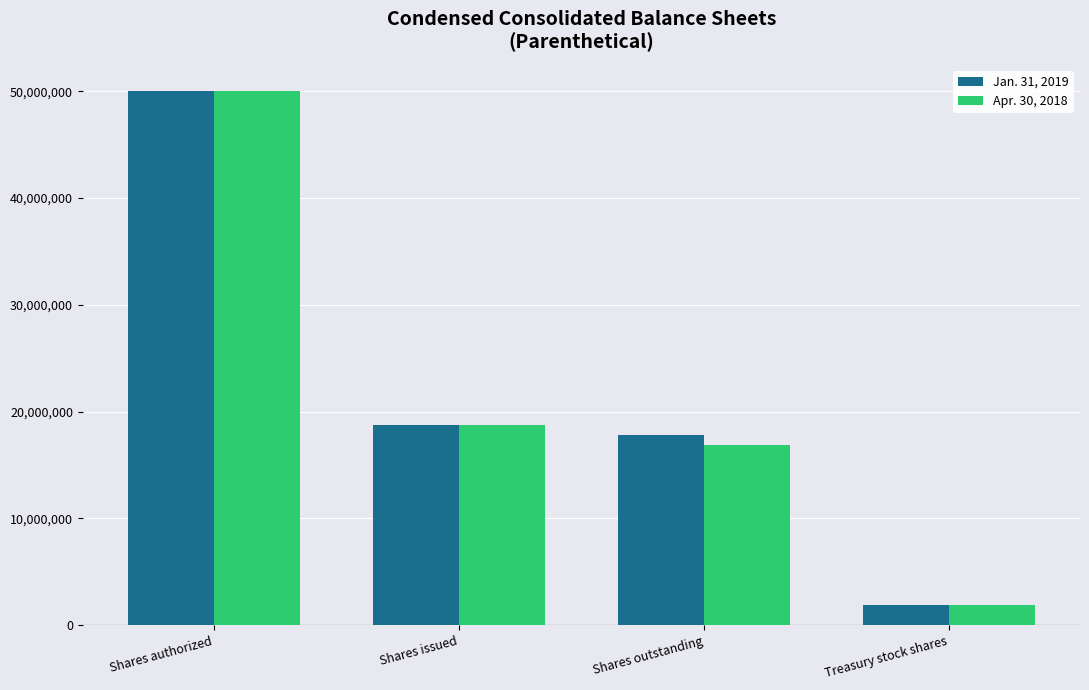

Read the Apr. 30, 2018 value at Shares outstanding, to the nearest 100.

16848200